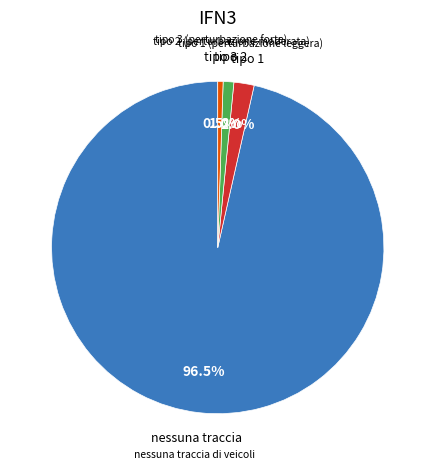

How many segments does this pie chart have?

4